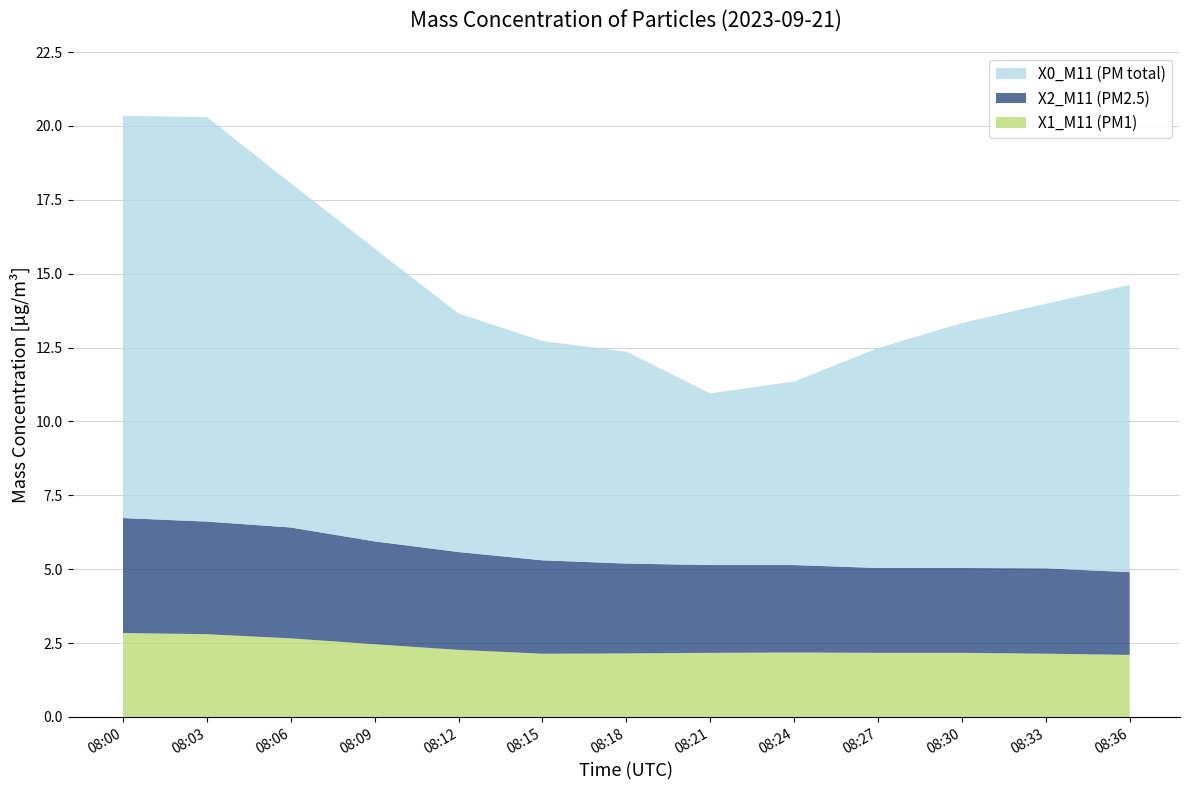

Reading left to right, transcribe all the data shown in this chart.

X0_M11 (PM total): 08:00=13.6	08:03=13.7	08:06=11.7	08:09=9.9	08:12=8.1	08:15=7.4	08:18=7.2	08:21=5.8	08:24=6.2	08:27=7.4	08:30=8.3	08:33=8.9	08:36=9.7
X2_M11 (PM2.5): 08:00=3.9	08:03=3.8	08:06=3.8	08:09=3.5	08:12=3.3	08:15=3.2	08:18=3.0	08:21=3.0	08:24=3.0	08:27=2.9	08:30=2.9	08:33=2.9	08:36=2.8
X1_M11 (PM1): 08:00=2.8	08:03=2.8	08:06=2.7	08:09=2.5	08:12=2.3	08:15=2.1	08:18=2.1	08:21=2.2	08:24=2.2	08:27=2.2	08:30=2.2	08:33=2.1	08:36=2.1